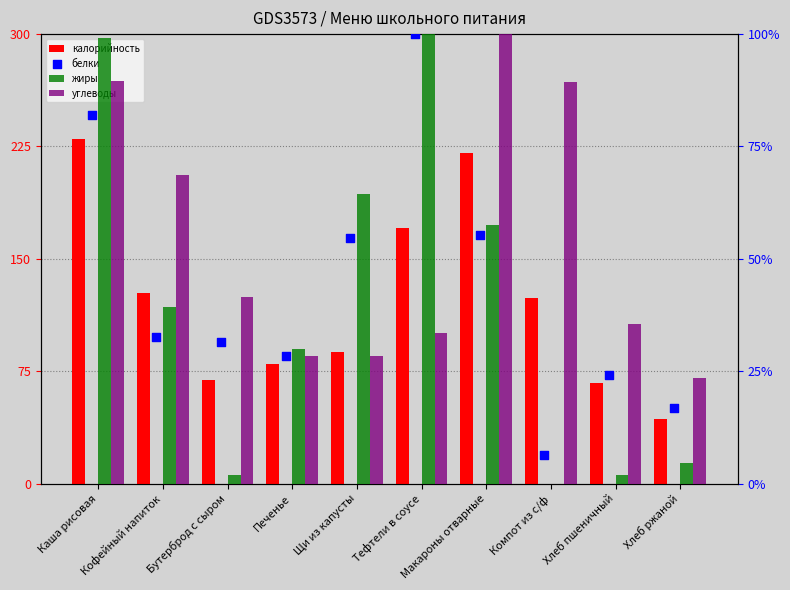

At which category is the sum across all series the highest?

Каша рисовая